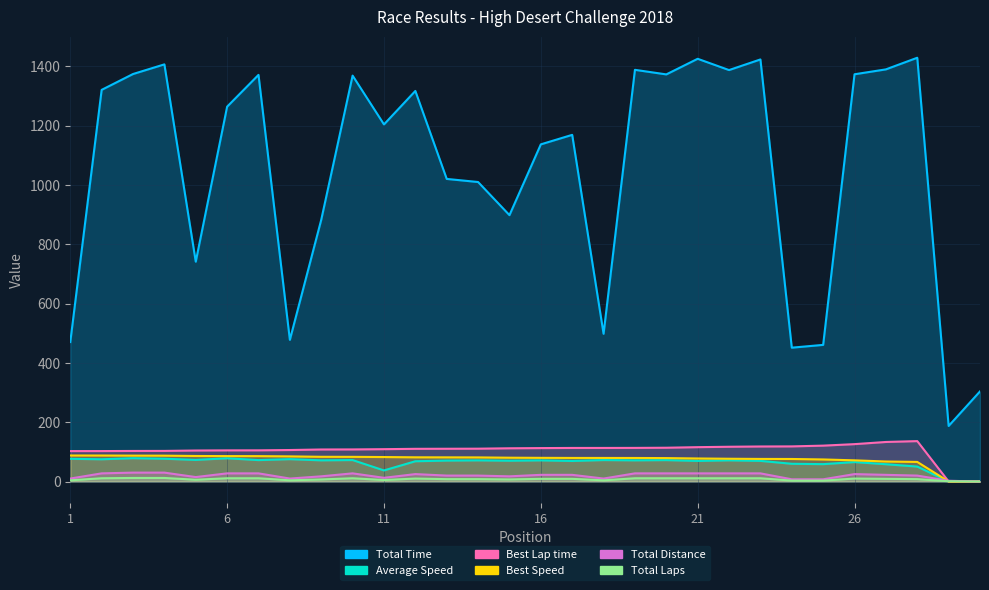

How many data points does each series have?

30